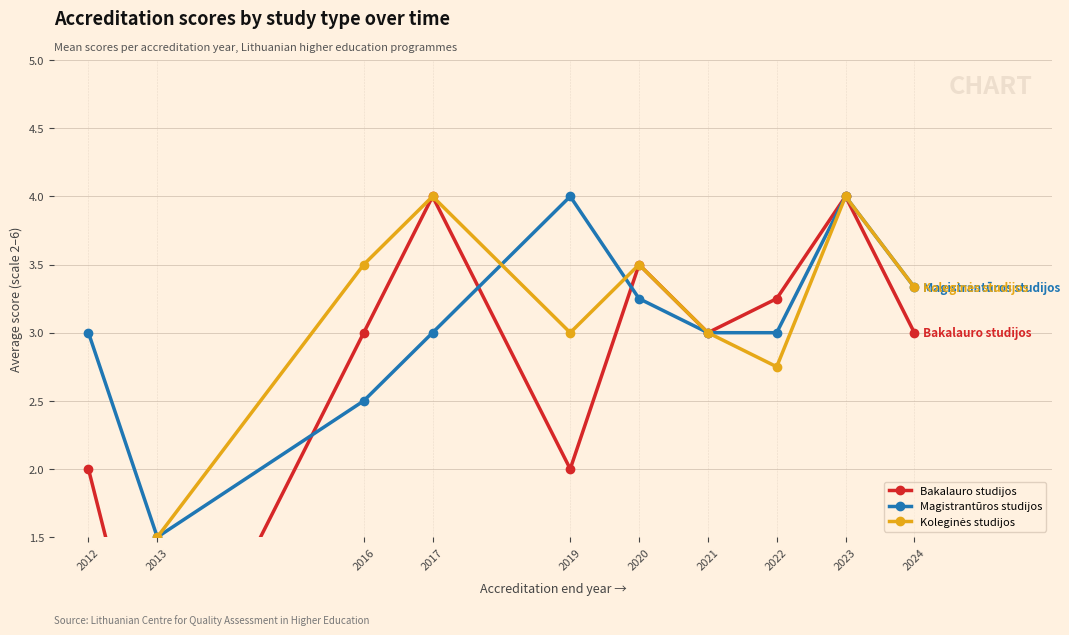

Reading left to right, transcribe all the data shown in this chart.

Bakalauro studijos: 2012=2.0	2013=0.0	2016=3.0	2017=4.0	2019=2.0	2020=3.5	2021=3.0	2022=3.2	2023=4.0	2024=3.0
Magistrantūros studijos: 2012=3.0	2013=1.5	2016=2.5	2017=3.0	2019=4.0	2020=3.2	2021=3.0	2022=3.0	2023=4.0	2024=3.3
Koleginės studijos: 2012=0.0	2013=1.5	2016=3.5	2017=4.0	2019=3.0	2020=3.5	2021=3.0	2022=2.8	2023=4.0	2024=3.3